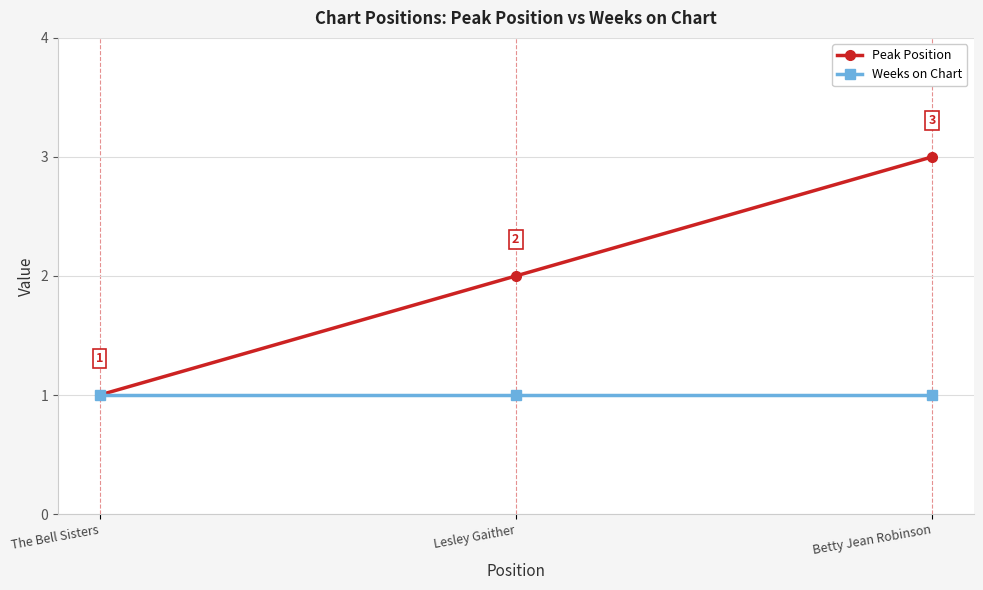

At which label is Peak Position closest to 2?

Lesley Gaither